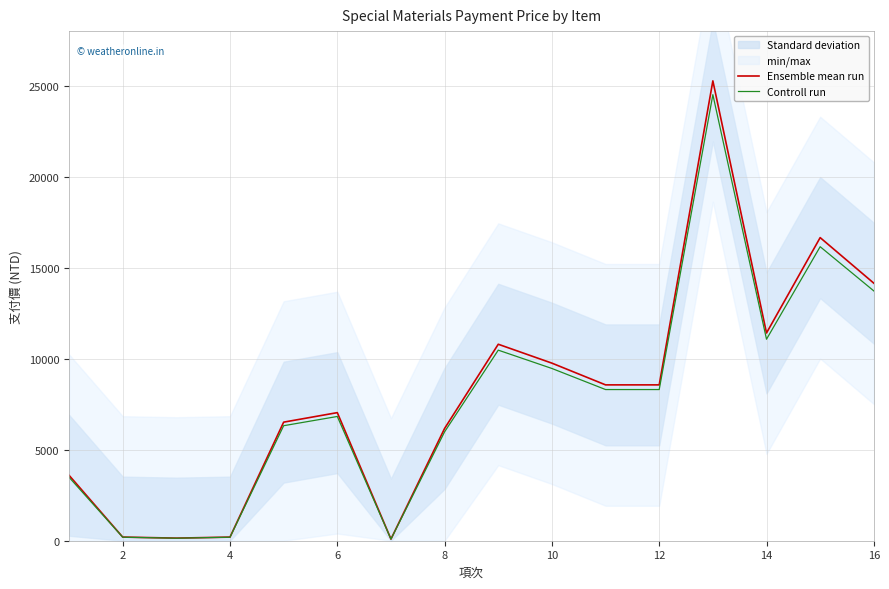

Is the value of Ensemble mean run at 2 greater than the value of Controll run at 14?

No